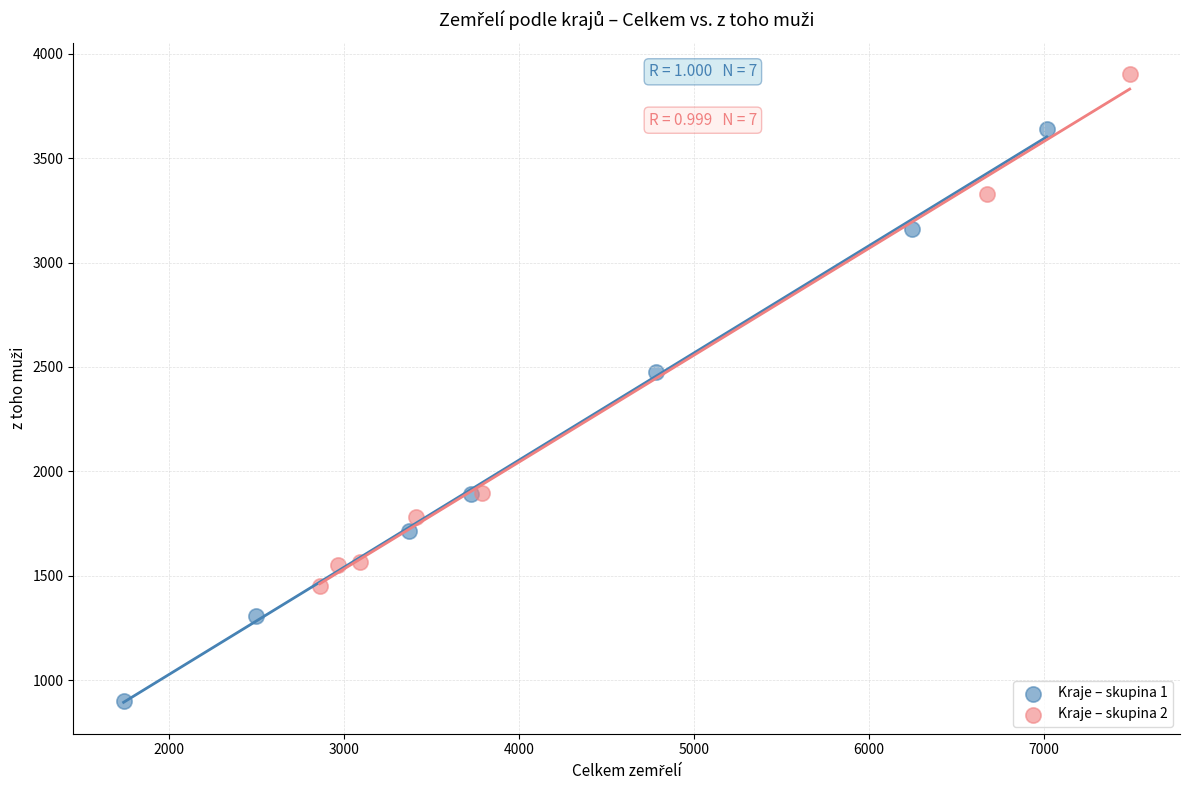

What are all the series names shown in the legend?

Kraje – skupina 1, Kraje – skupina 2